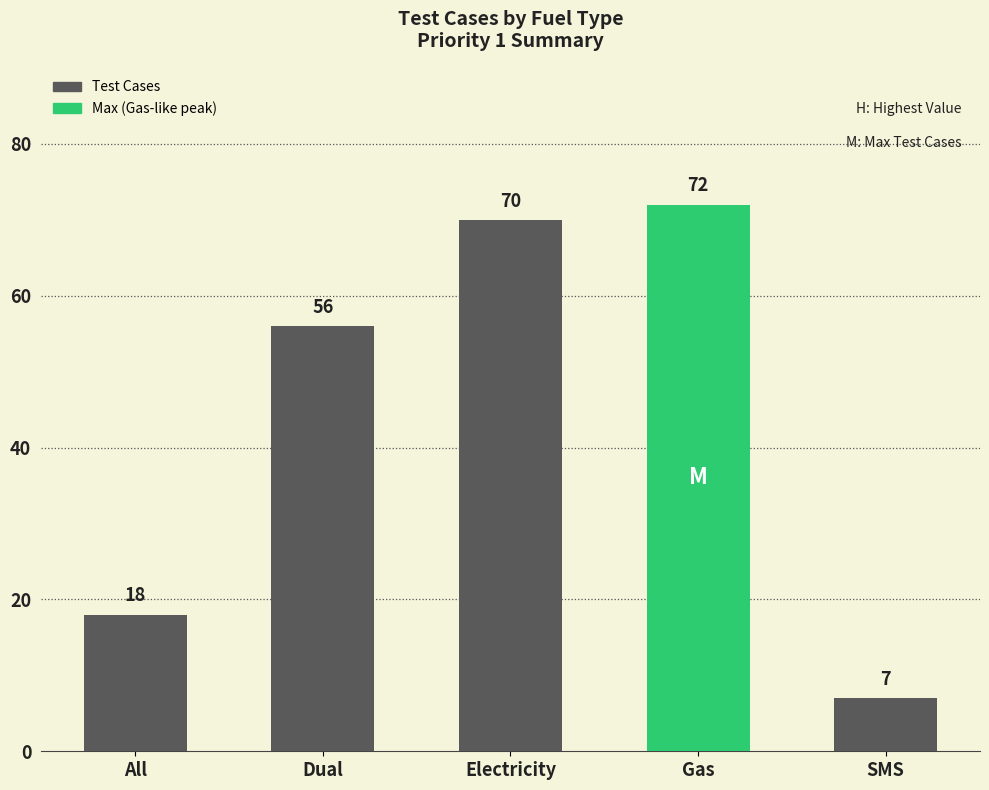

Reading left to right, list all the values displayed in this chart.

All=18	Dual=56	Electricity=70	Gas=72	SMS=7